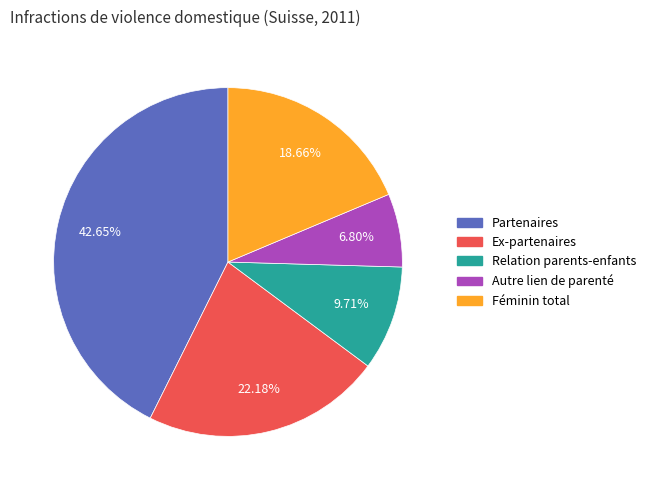

Does any single category account for the majority?

No